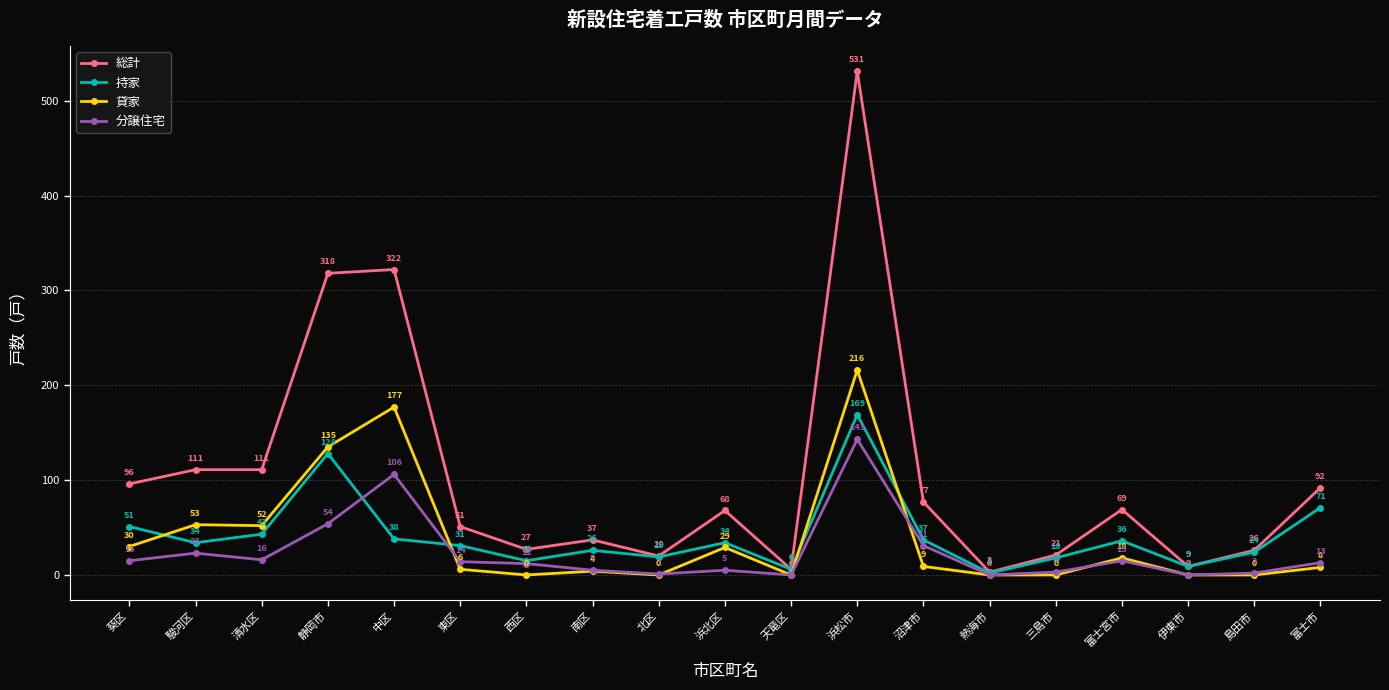

List the series in order of their peak value, lowest first.

分譲住宅, 持家, 貸家, 総計